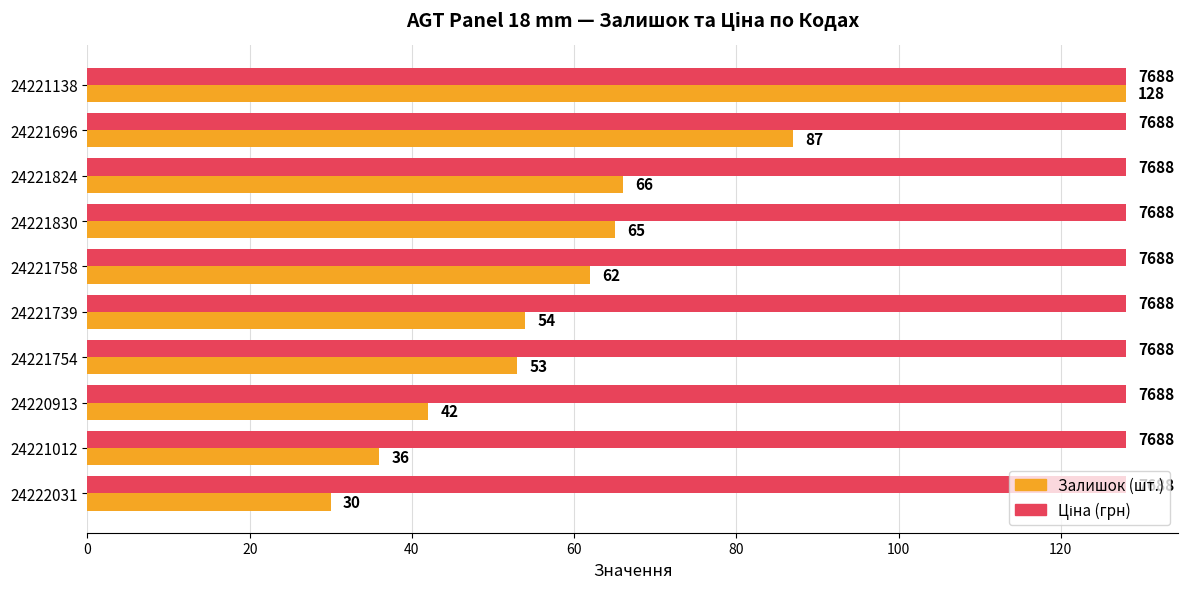

At which category is the sum across all series the highest?

24221138